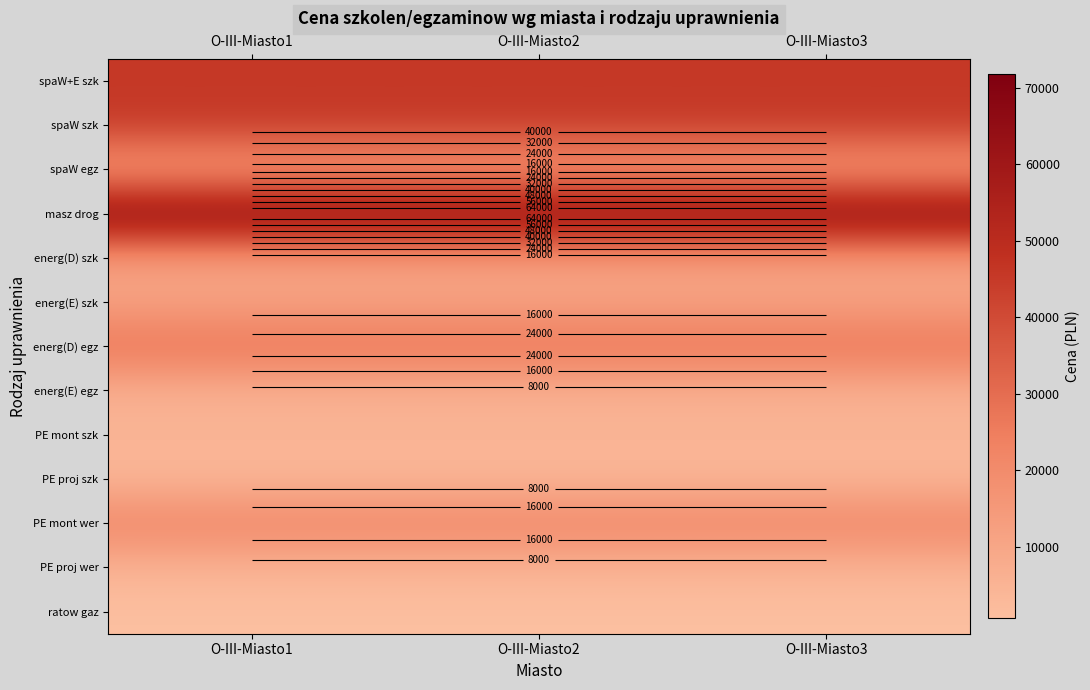

Which series has the largest total across all categories?

masz drog